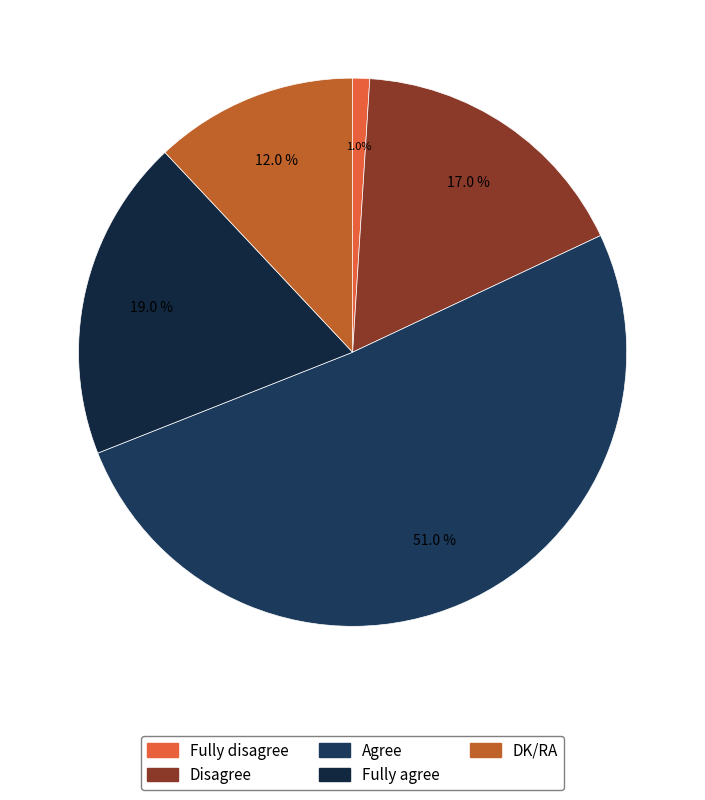

What is the change in value from Fully disagree to Agree?

+50